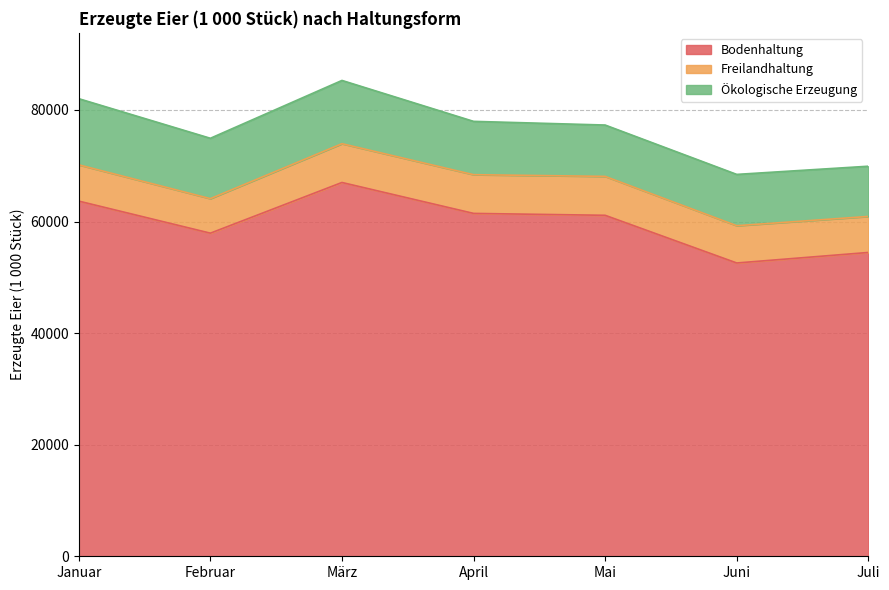

What is the difference between the highest and lowest values at Mai?

54139